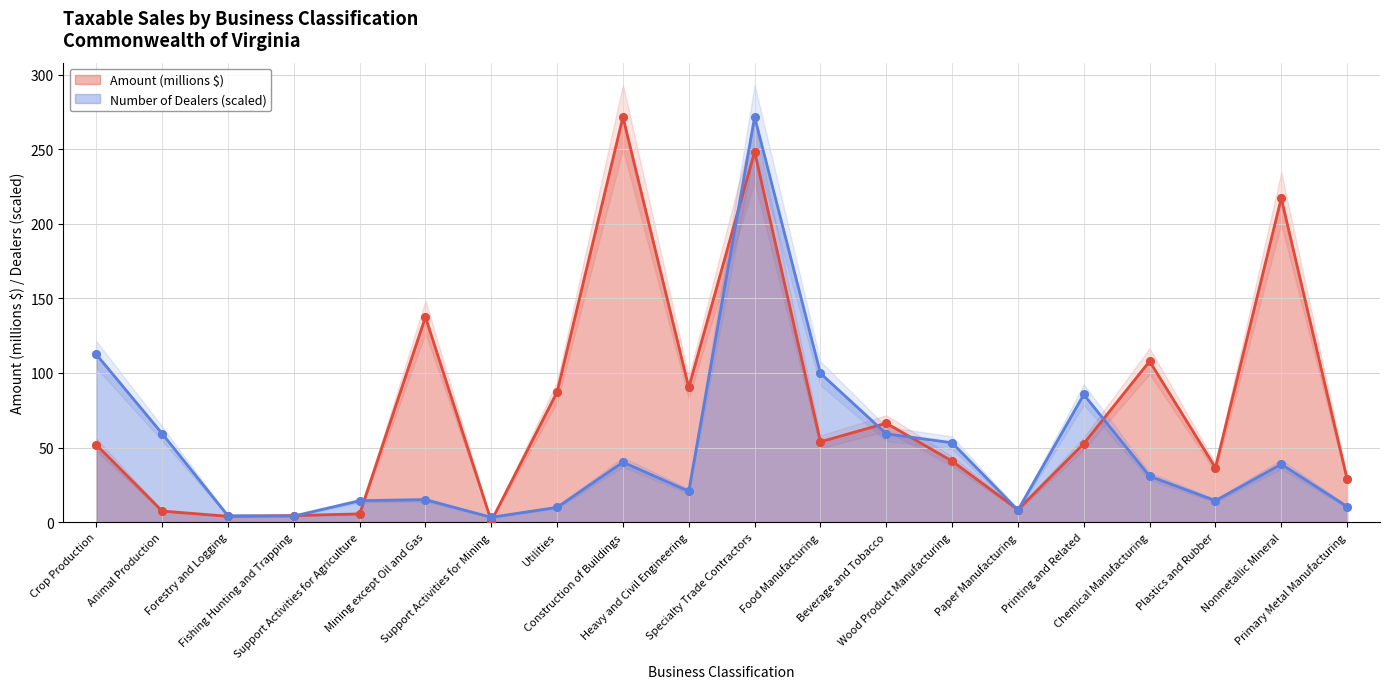

Is the value of Number of Dealers at Support Activities for Mining greater than the value of Amount (millions $) at Plastics and Rubber?

No